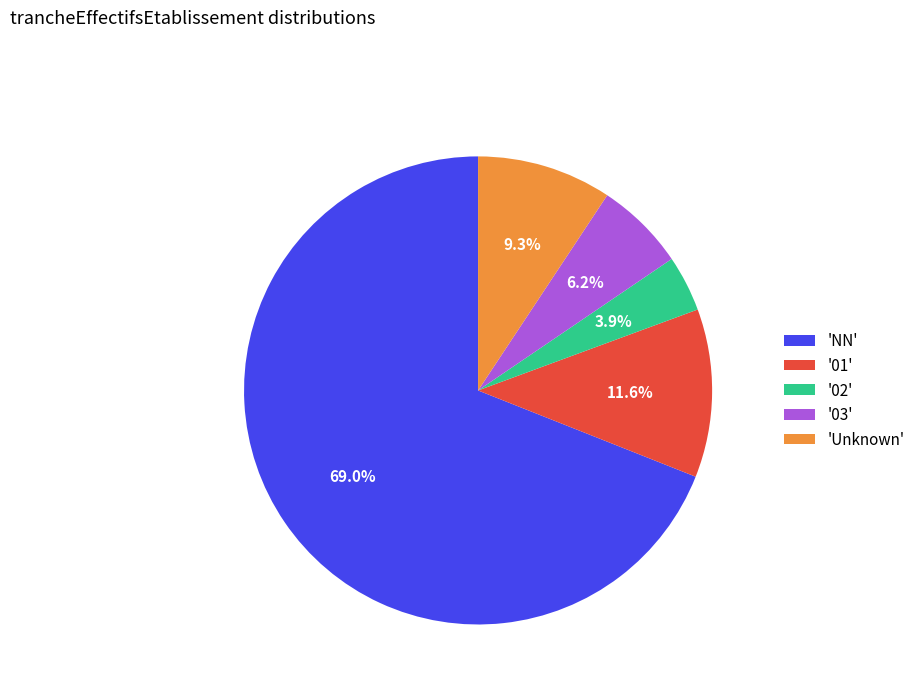

What is the ratio of the value at '01' to the value at '02'?

3.0